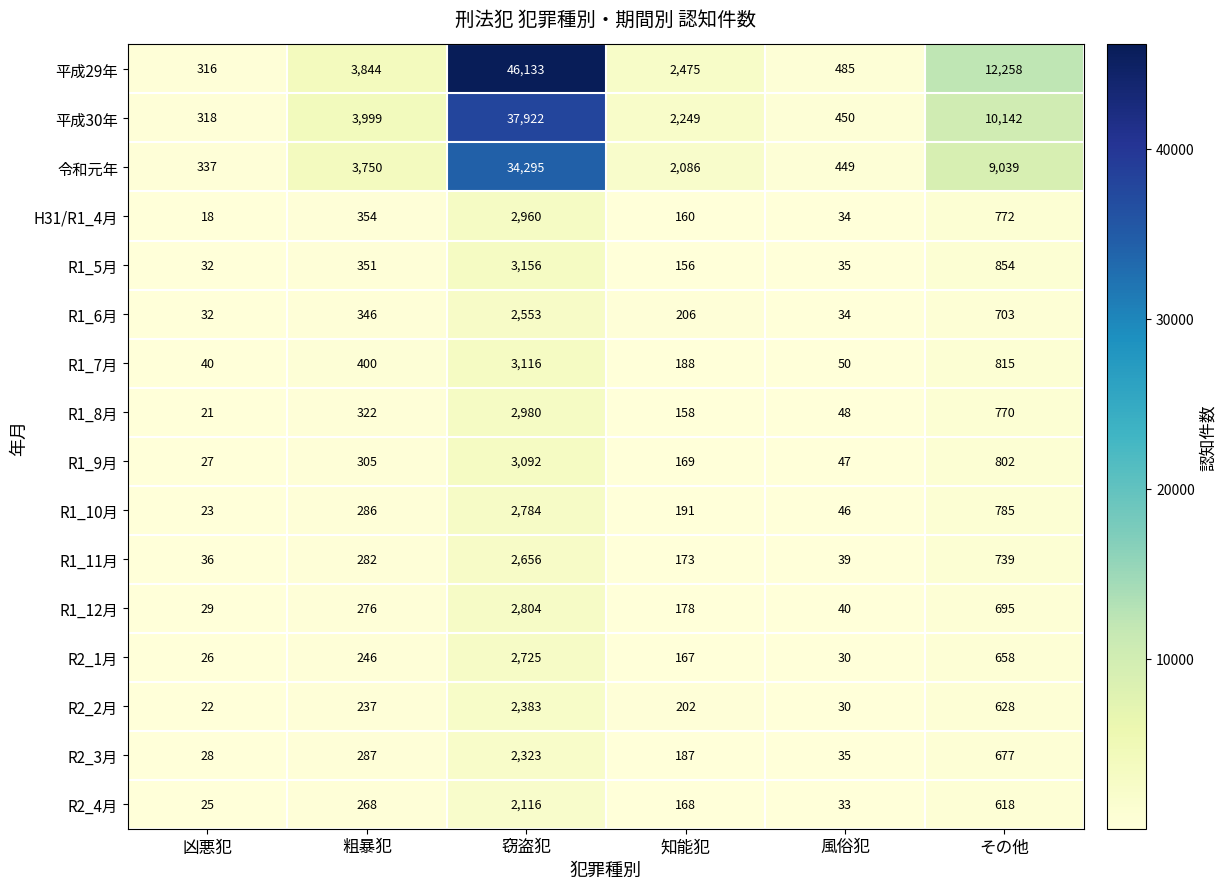

What is the greatest value displayed?

46133